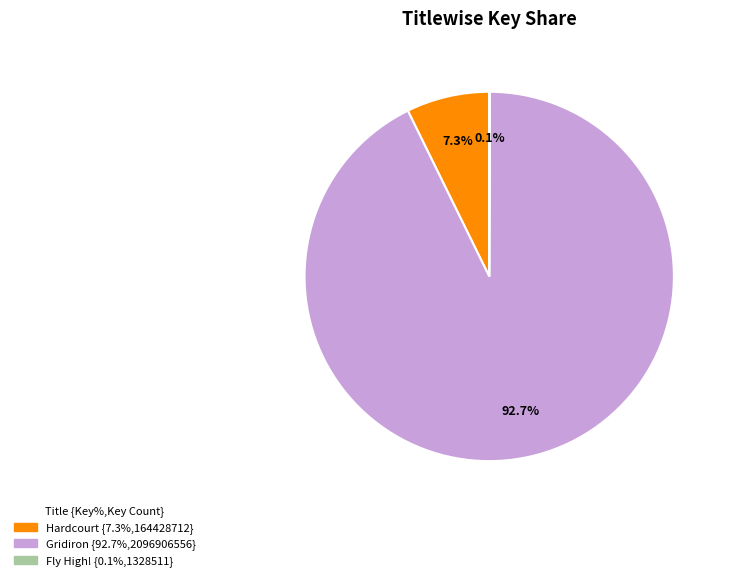

To the nearest percent, what is the difference between the largest and smallest slice percentages?

93%